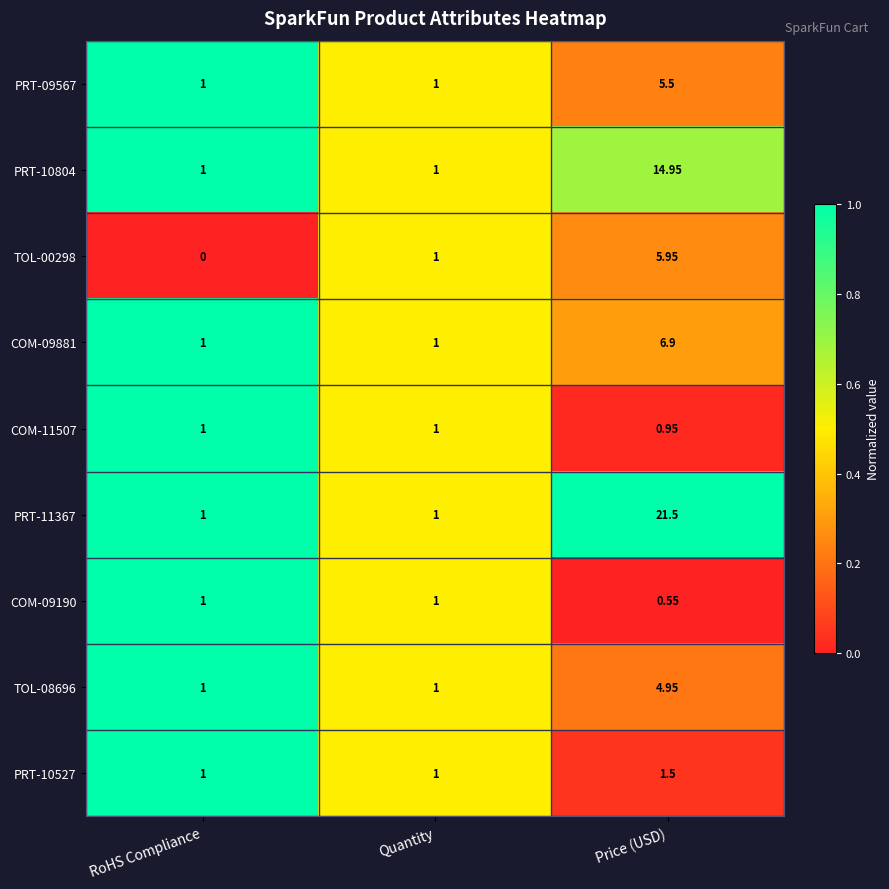

Is the value of TOL-08696 at Quantity greater than the value of TOL-00298 at Price (USD)?

No